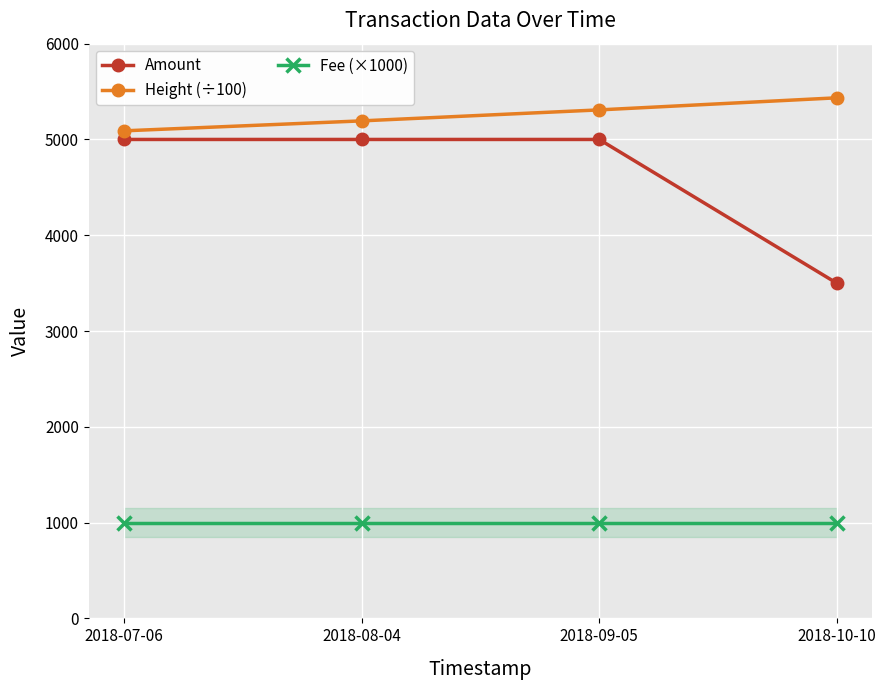

Which series has the largest range (max minus min)?

Amount